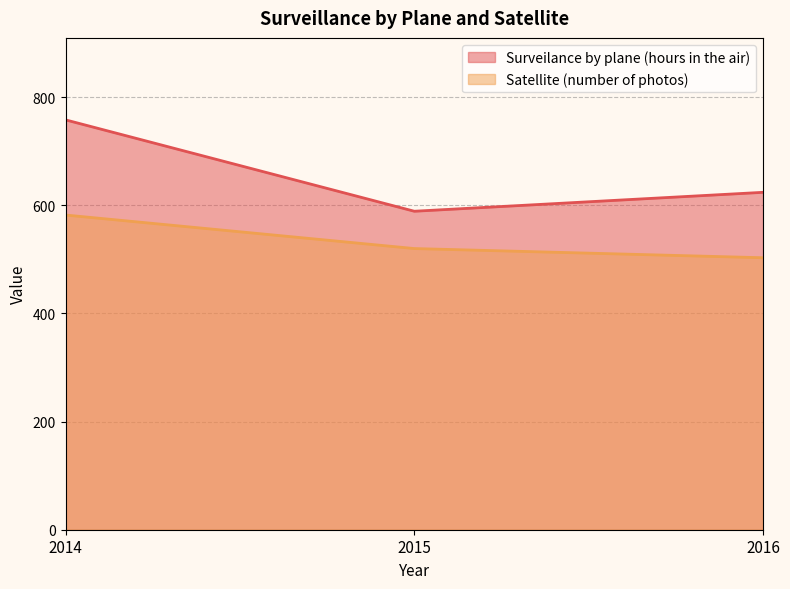

Which category has the highest value in the Surveilance by plane (hours in the air) series?

2014